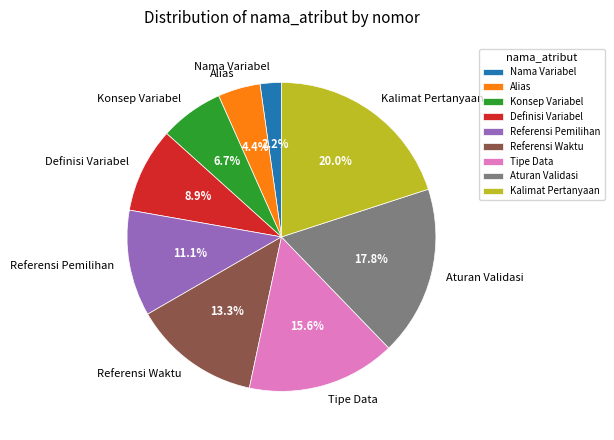

What is the smallest slice in the pie chart?

Nama Variabel